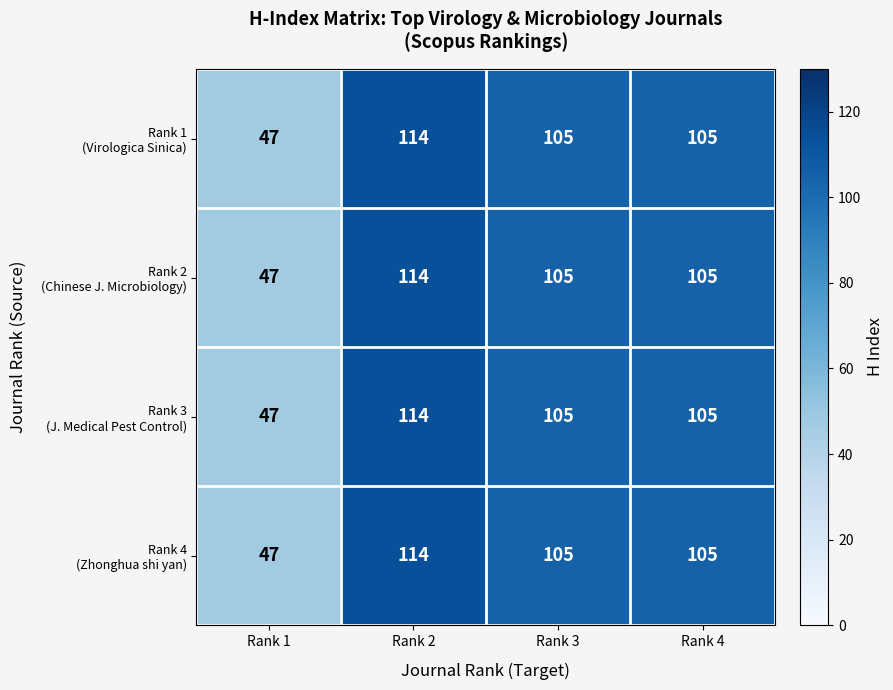

At how many categories does at least one series exceed 52?

3